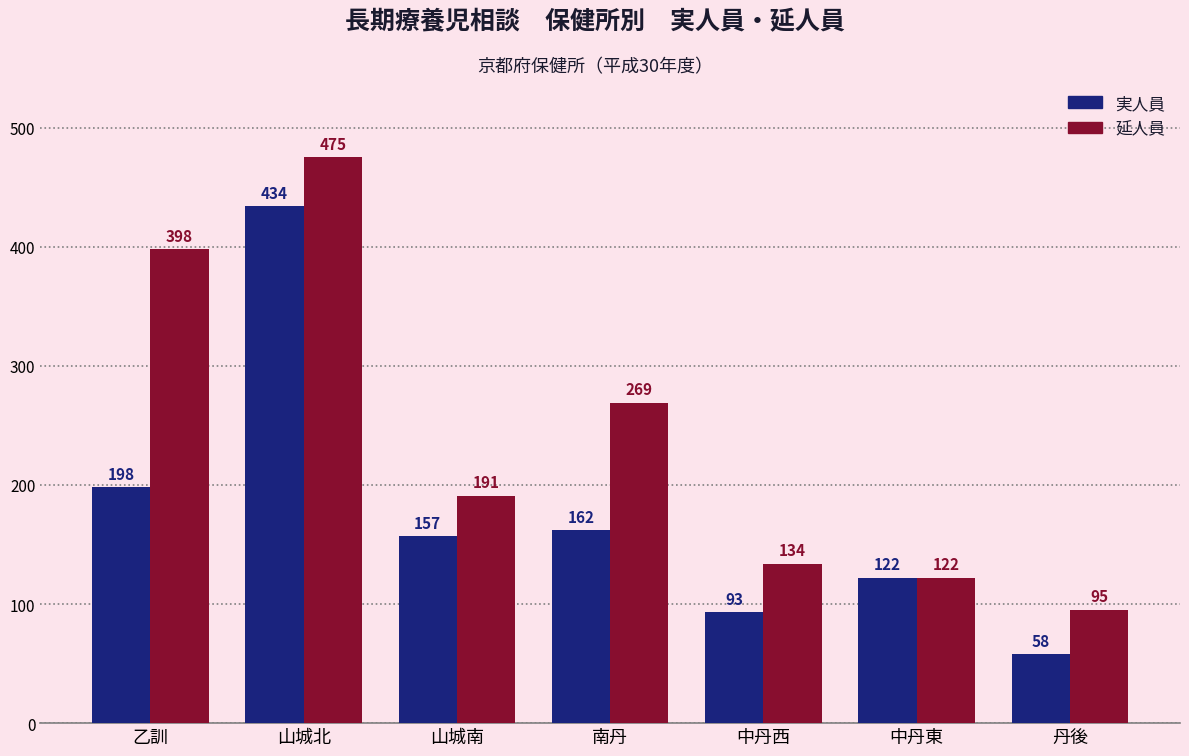

Which series has the widest spread of values?

延人員